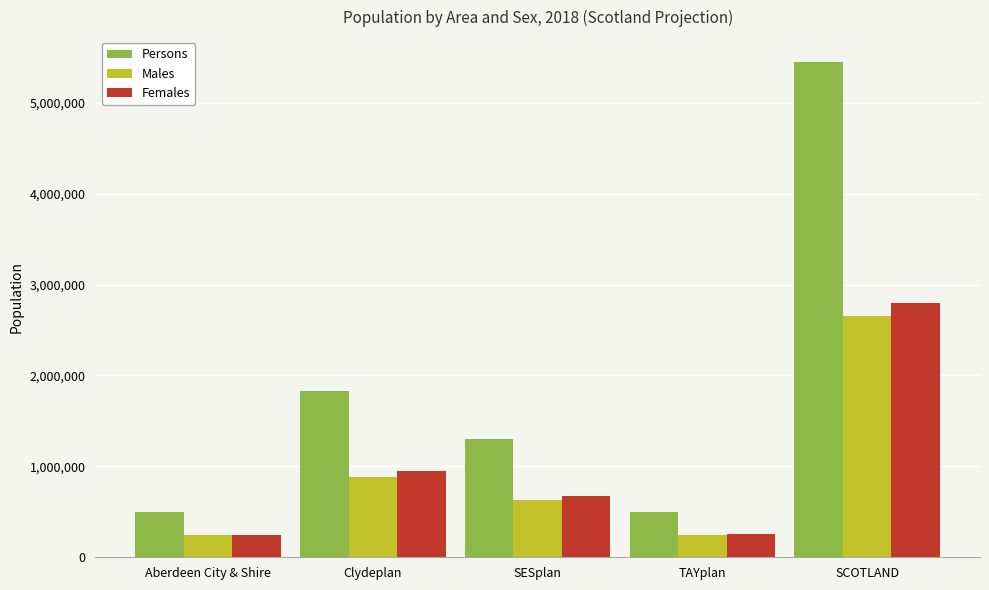

How many values in the Females series are below 670729?

2